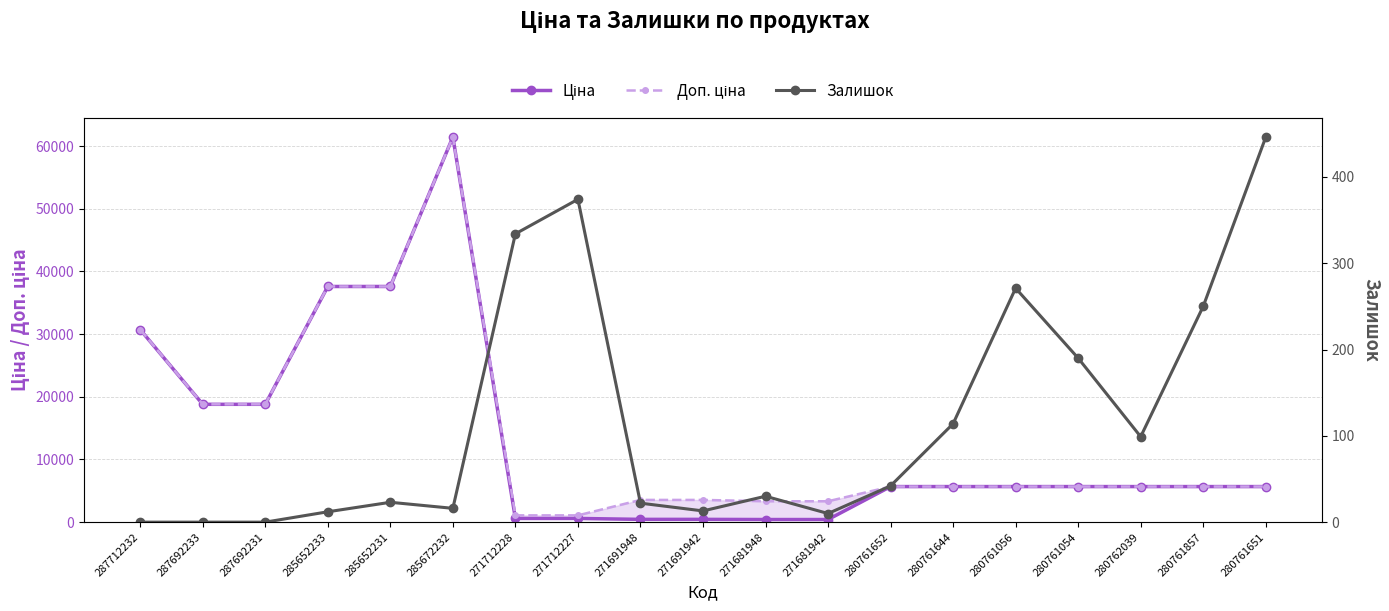

At which category does Доп. ціна reach its first local peak?

285672232